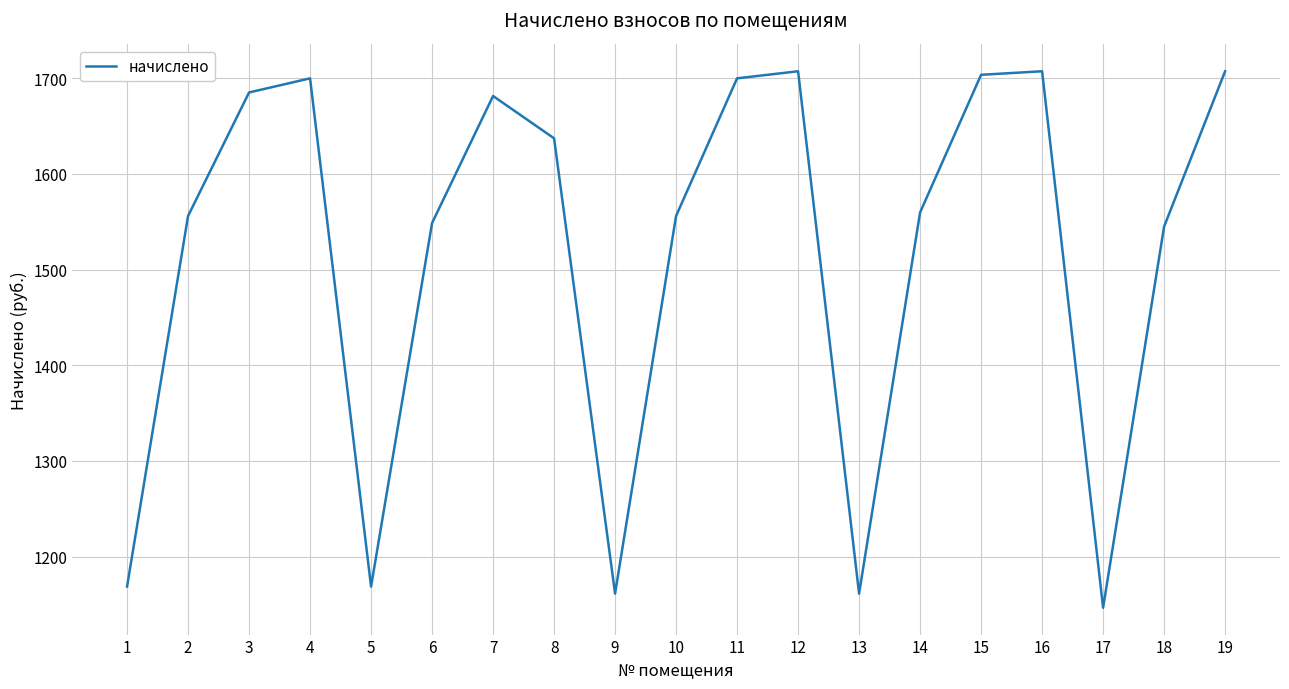

At which label is the value closest to 1426?

18